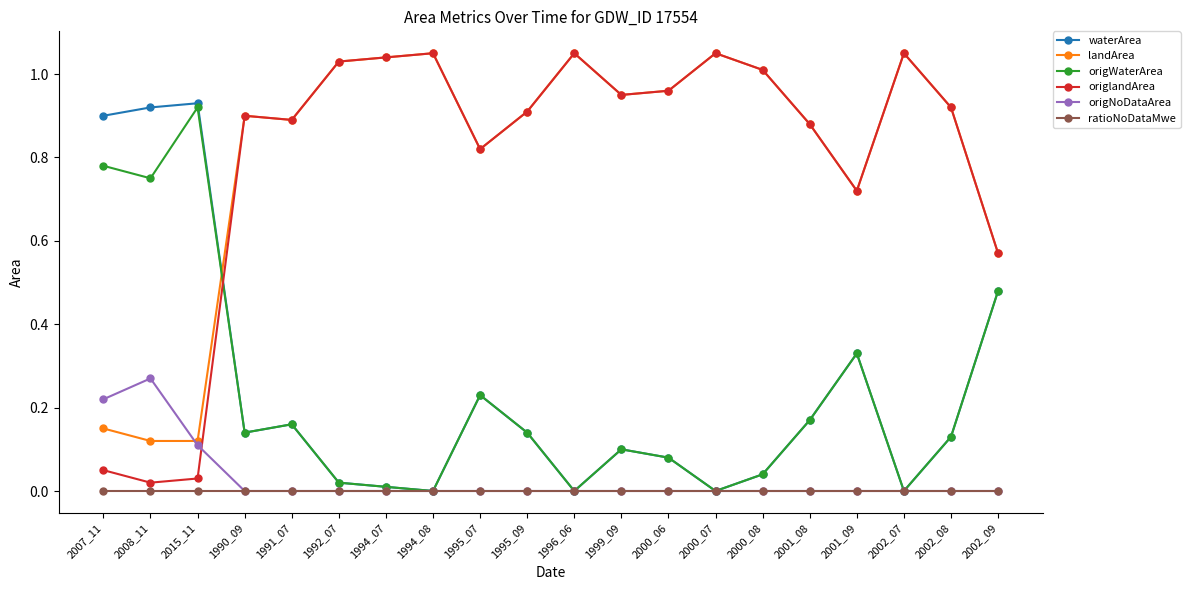

Where is the first local maximum for origWaterArea?

2015_11